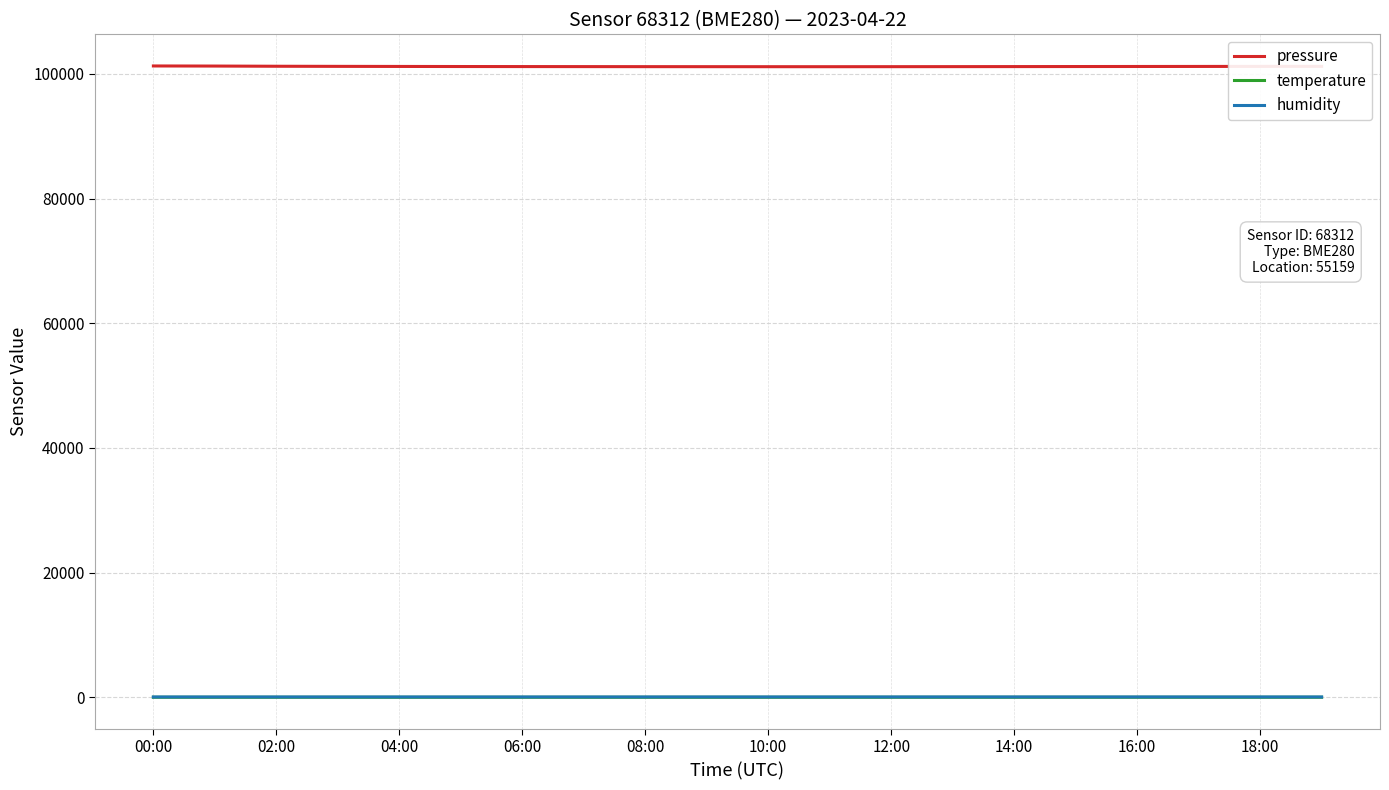

True or false: pressure and temperature cross at least once.

False